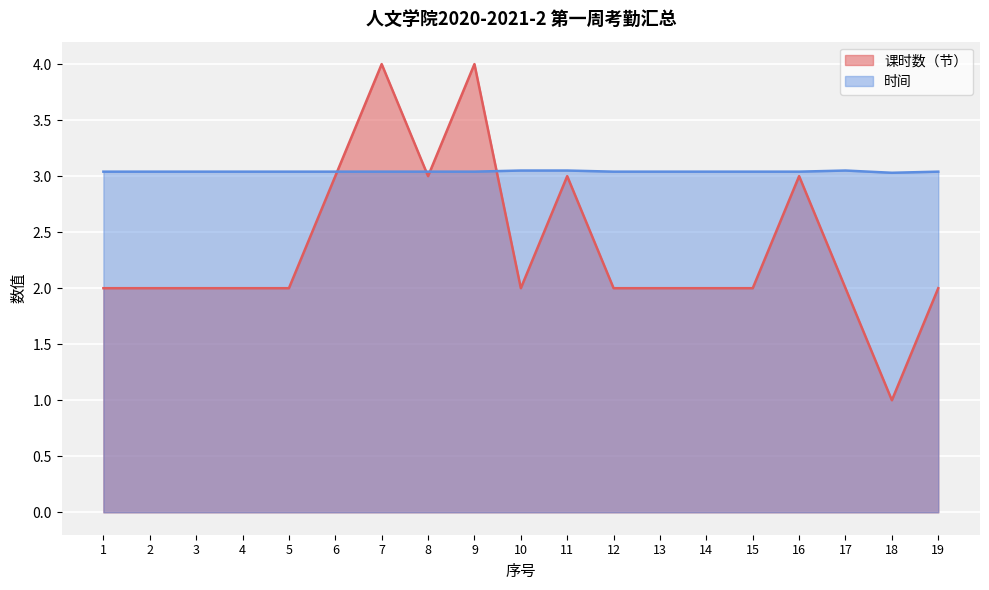

At which category is the sum across all series the highest?

7